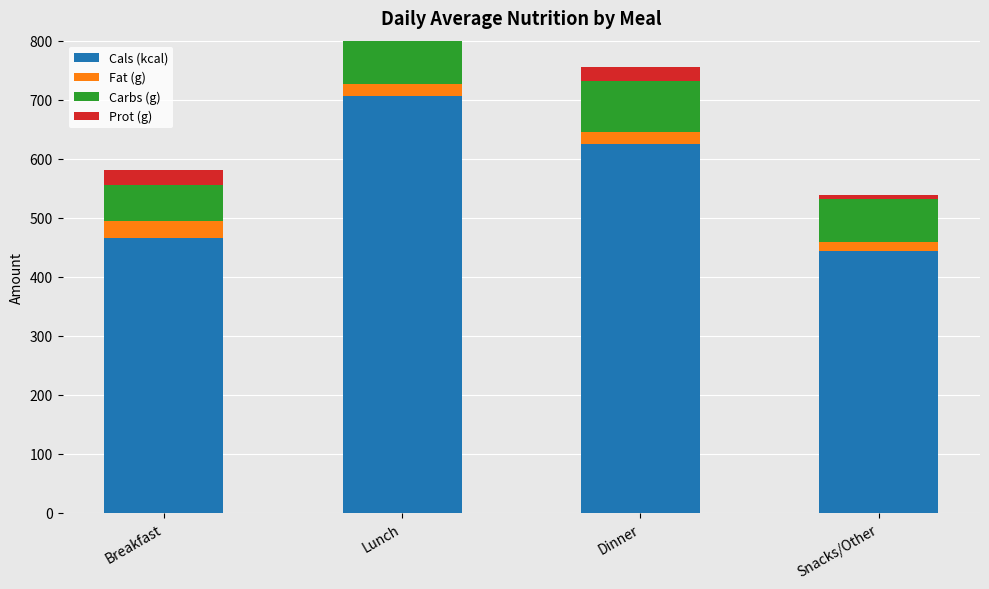

Which series changed the most between Lunch and Snacks/Other?

Cals (kcal)